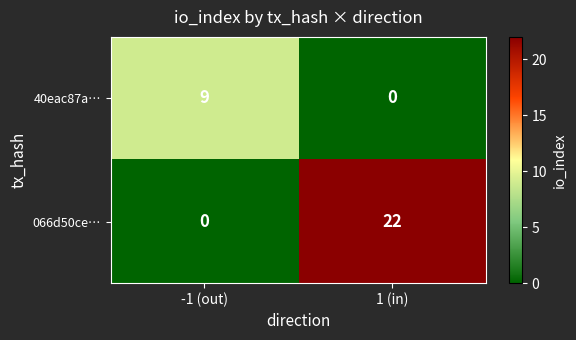

Reading left to right, extract all data points from this chart.

40eac87a…: -1 (out)=9	1 (in)=0
066d50ce…: -1 (out)=0	1 (in)=22